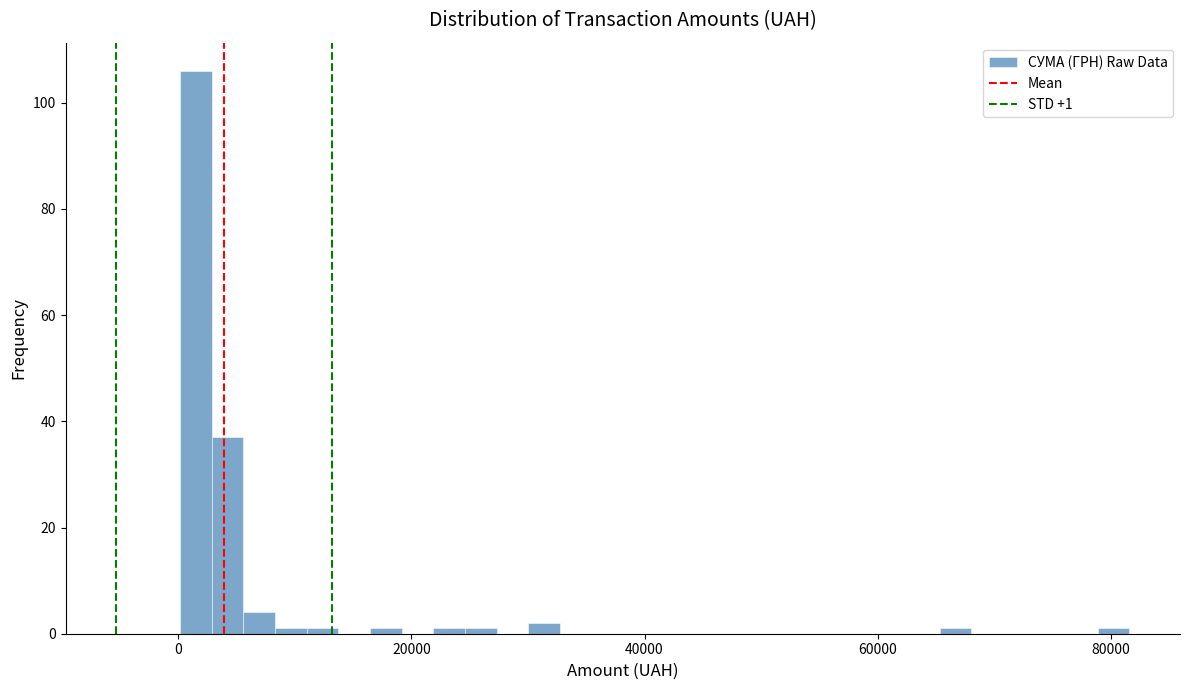

Read against the x-axis, roughly where is the centre of the tallest bar?

2000